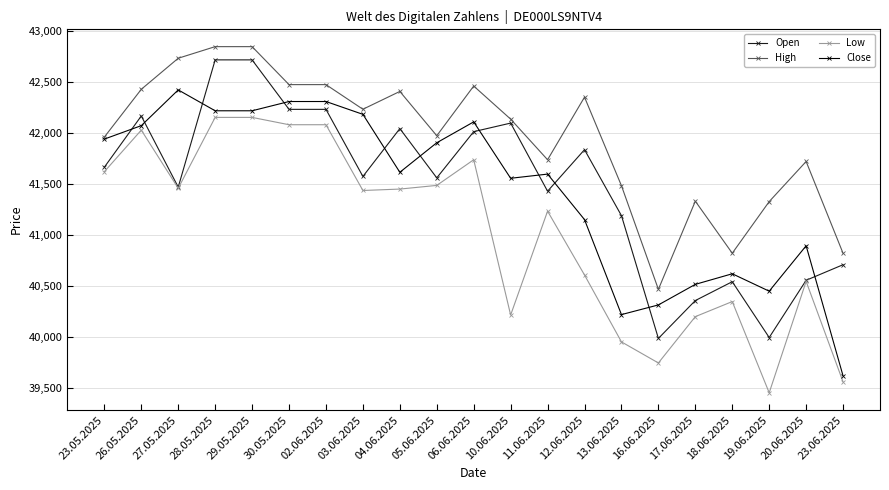

What is the smallest value displayed?

39449